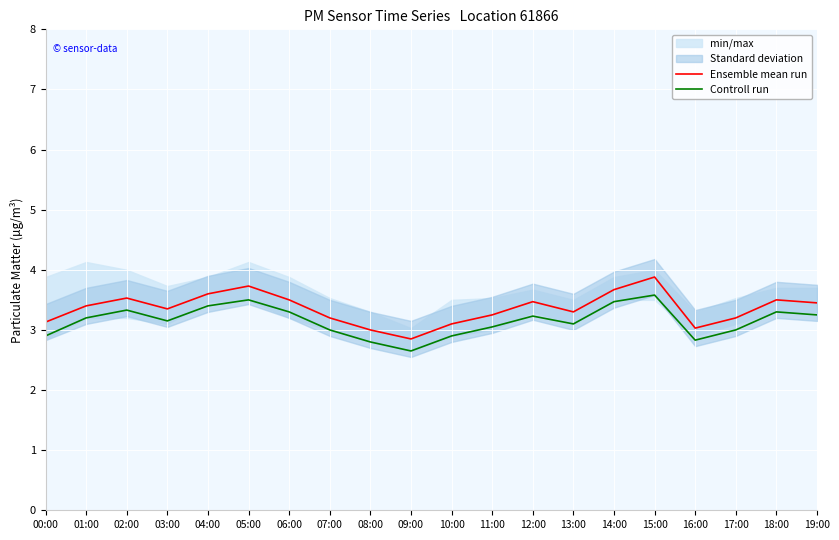

At how many categories does at least one series exceed 2?

20